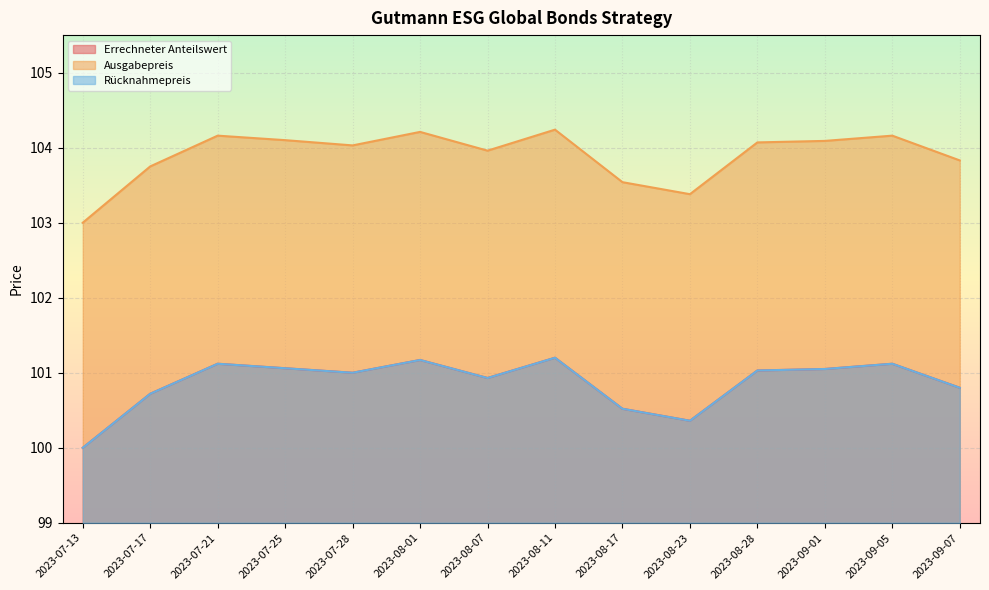

Rank the series by their maximum value, from highest to lowest.

Ausgabepreis, Errechneter Anteilswert, Rücknahmepreis